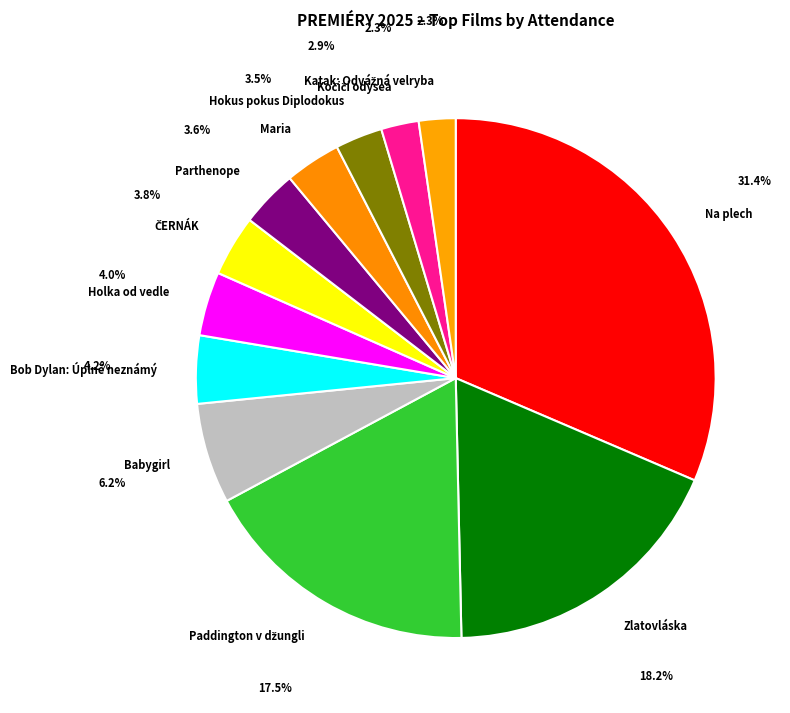

Is the sum of Bob Dylan: Úplně neznámý and Holka od vedle greater than half?

No